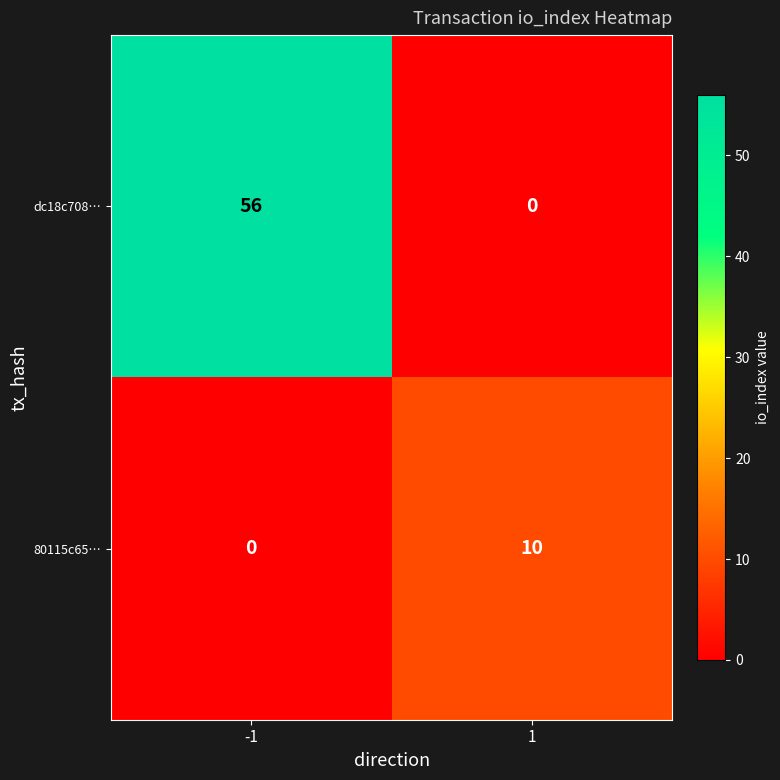

Which series has the largest total across all categories?

dc18c708…